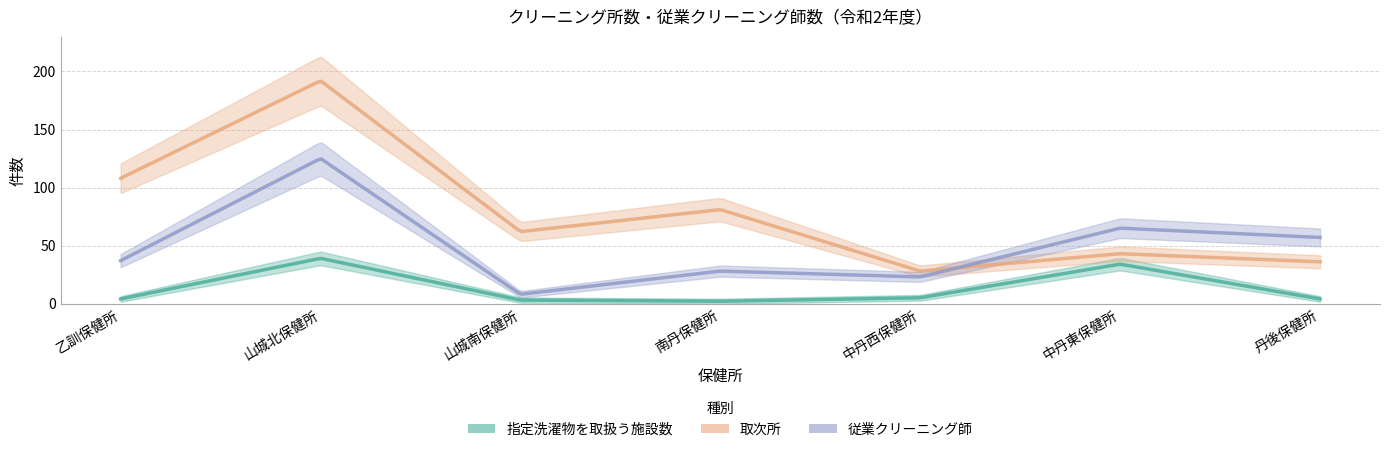

True or false: 指定洗濯物を取扱う施設数 and 従業クリーニング師 cross at least once.

False